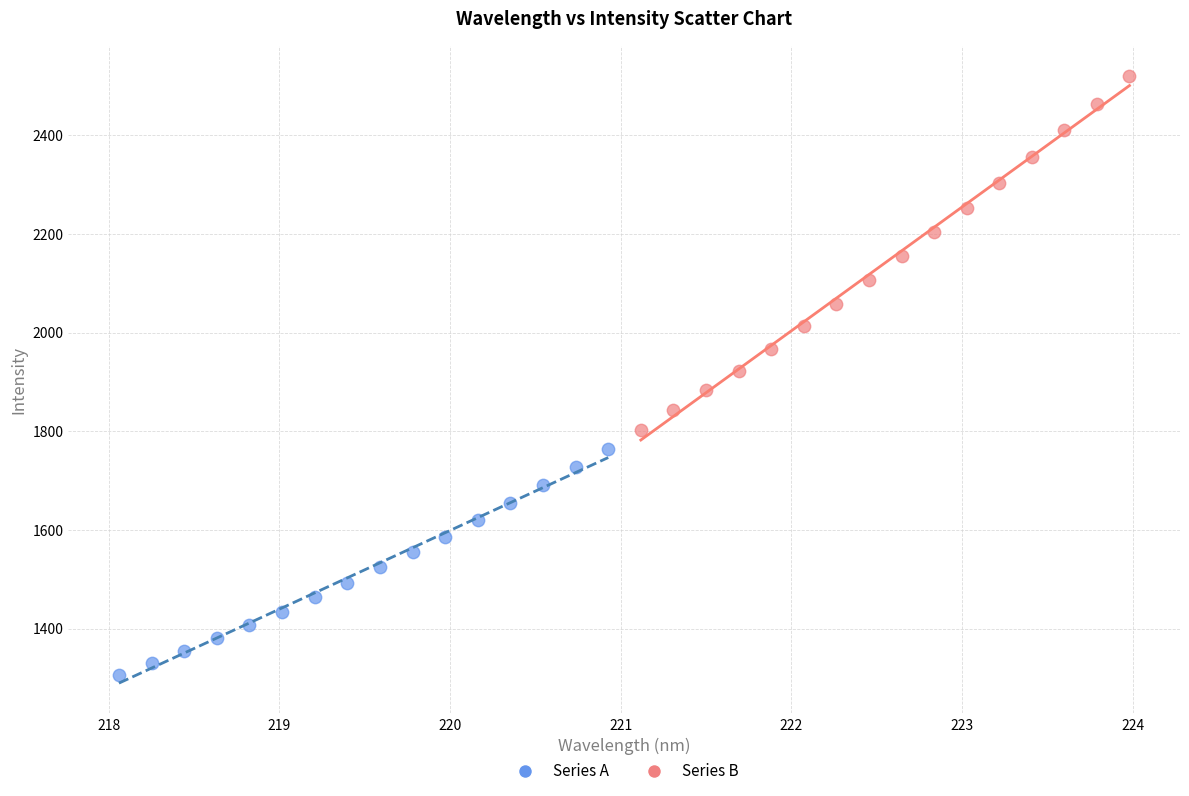

Which series has the largest Y range (max minus min)?

Series B